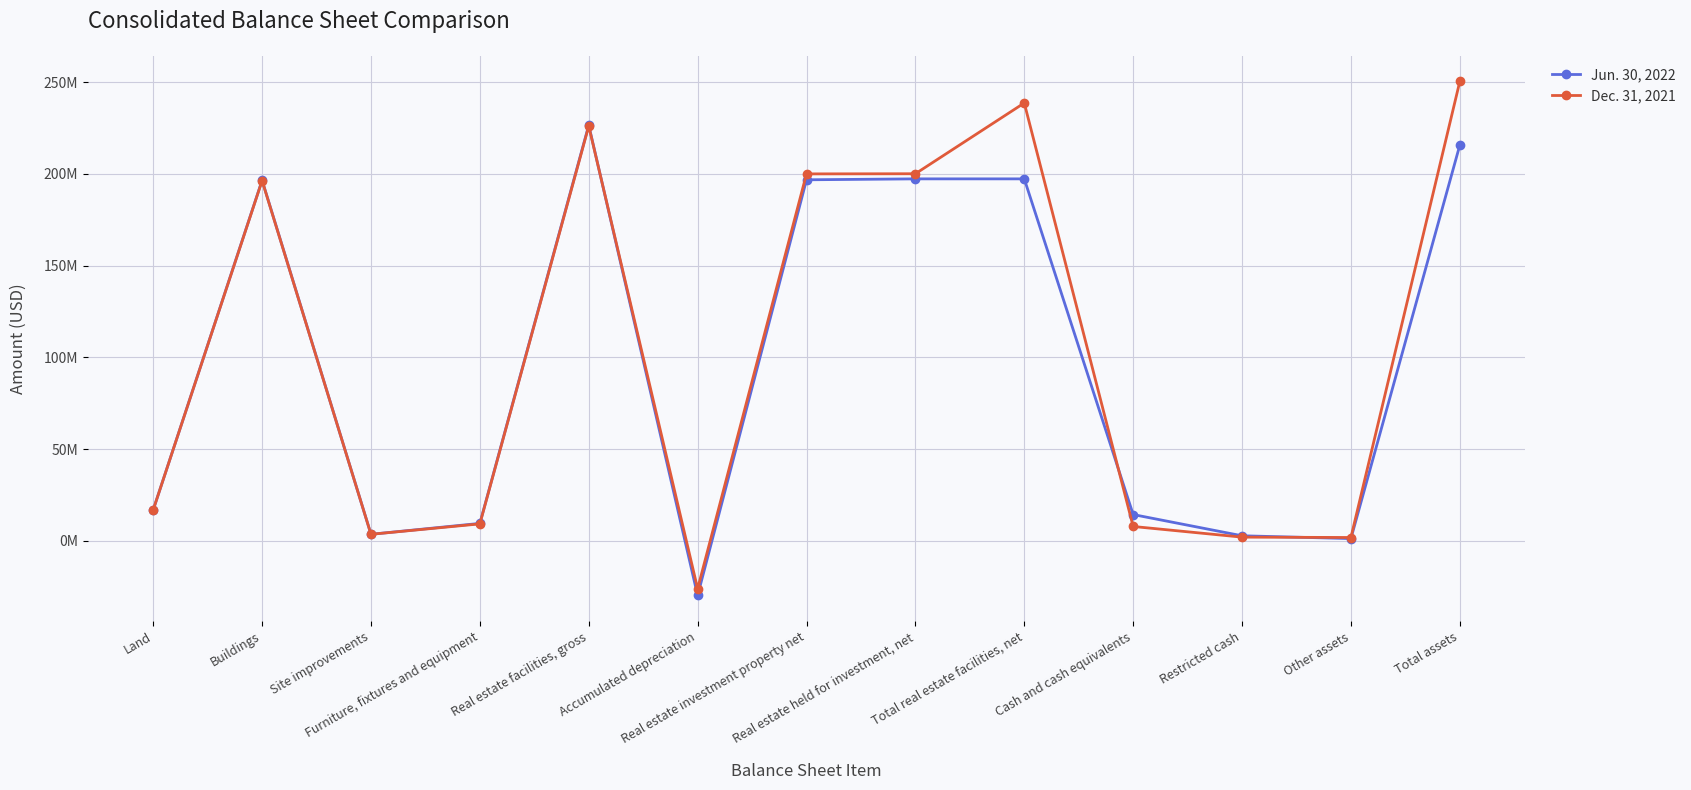

What are all the series names shown in the legend?

Jun. 30, 2022, Dec. 31, 2021